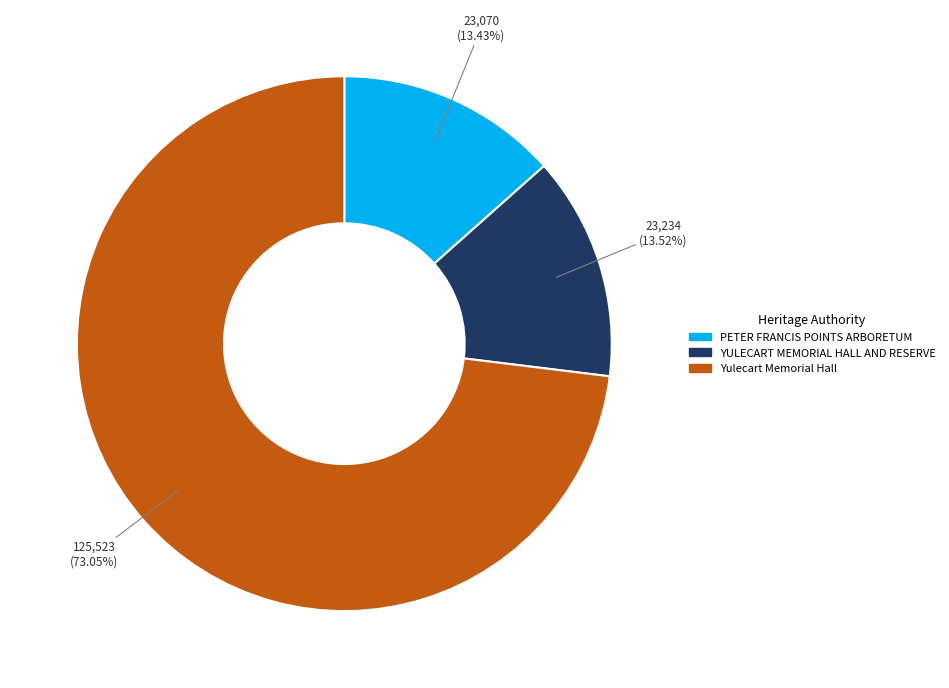

To the nearest percent, what portion does YULECART MEMORIAL HALL AND RESERVE represent?

14%